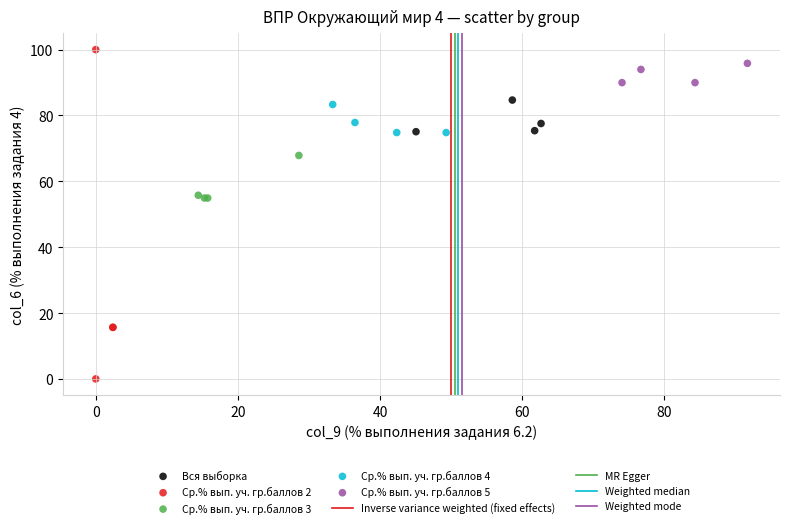

Which series has the widest spread of Y values?

Ср.% вып. уч. гр.баллов 2